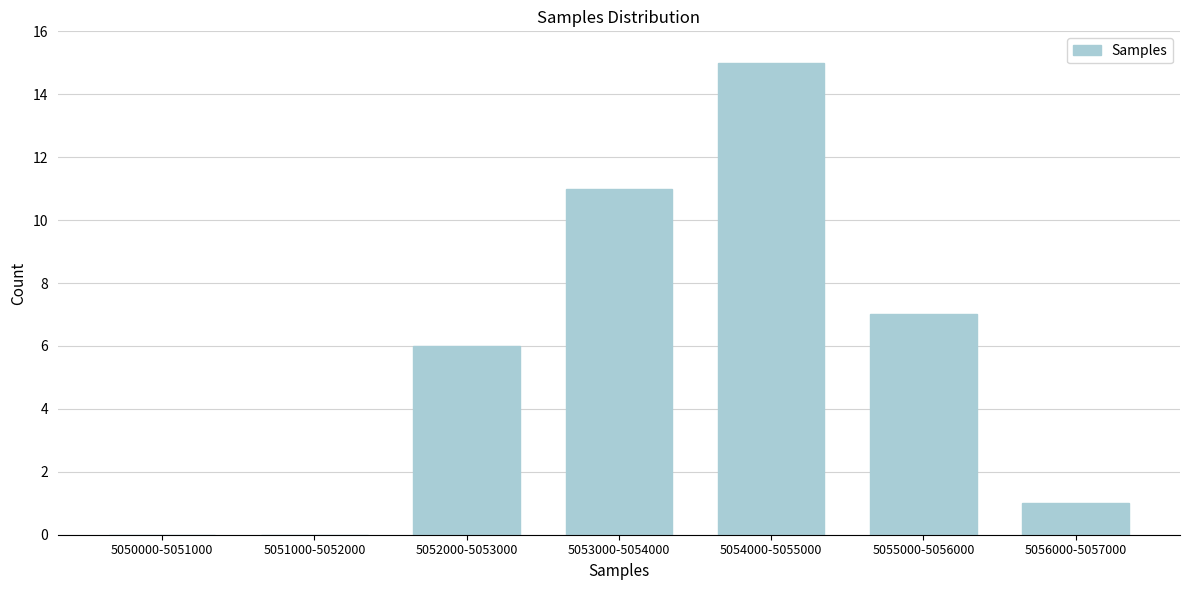

Reading left to right, list all the values displayed in this chart.

5050000-5051000=0	5051000-5052000=0	5052000-5053000=6	5053000-5054000=11	5054000-5055000=15	5055000-5056000=7	5056000-5057000=1